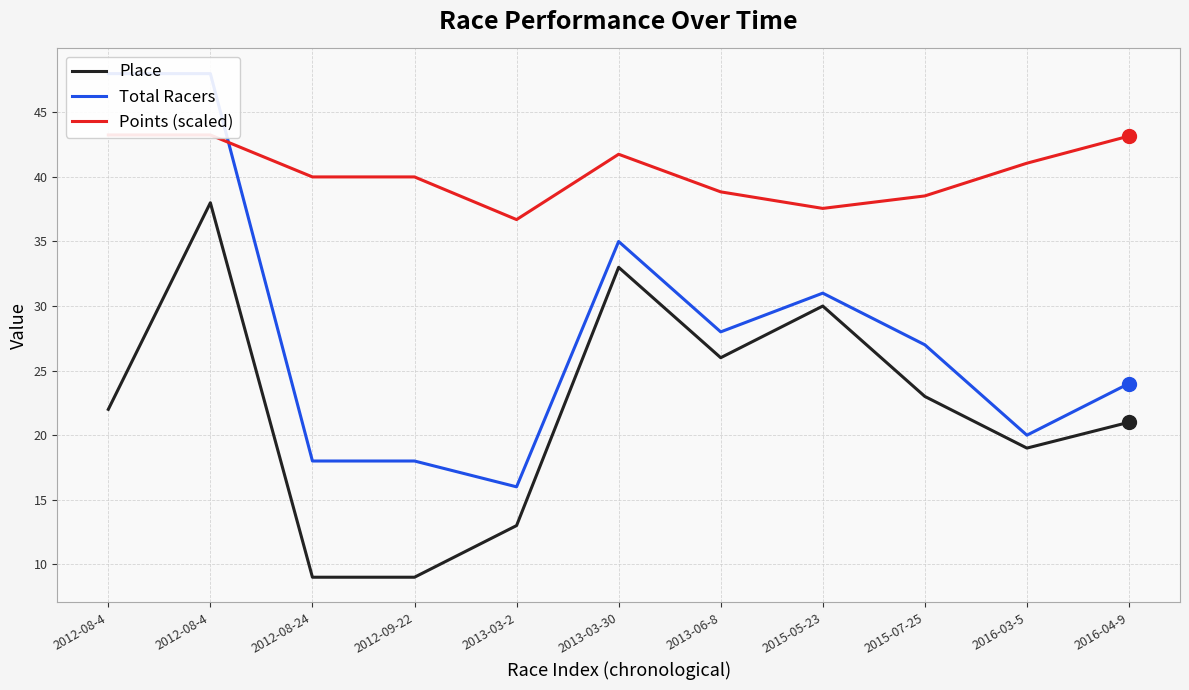

What is the spread (max minus min) of values at 2012-08-4?

26.0